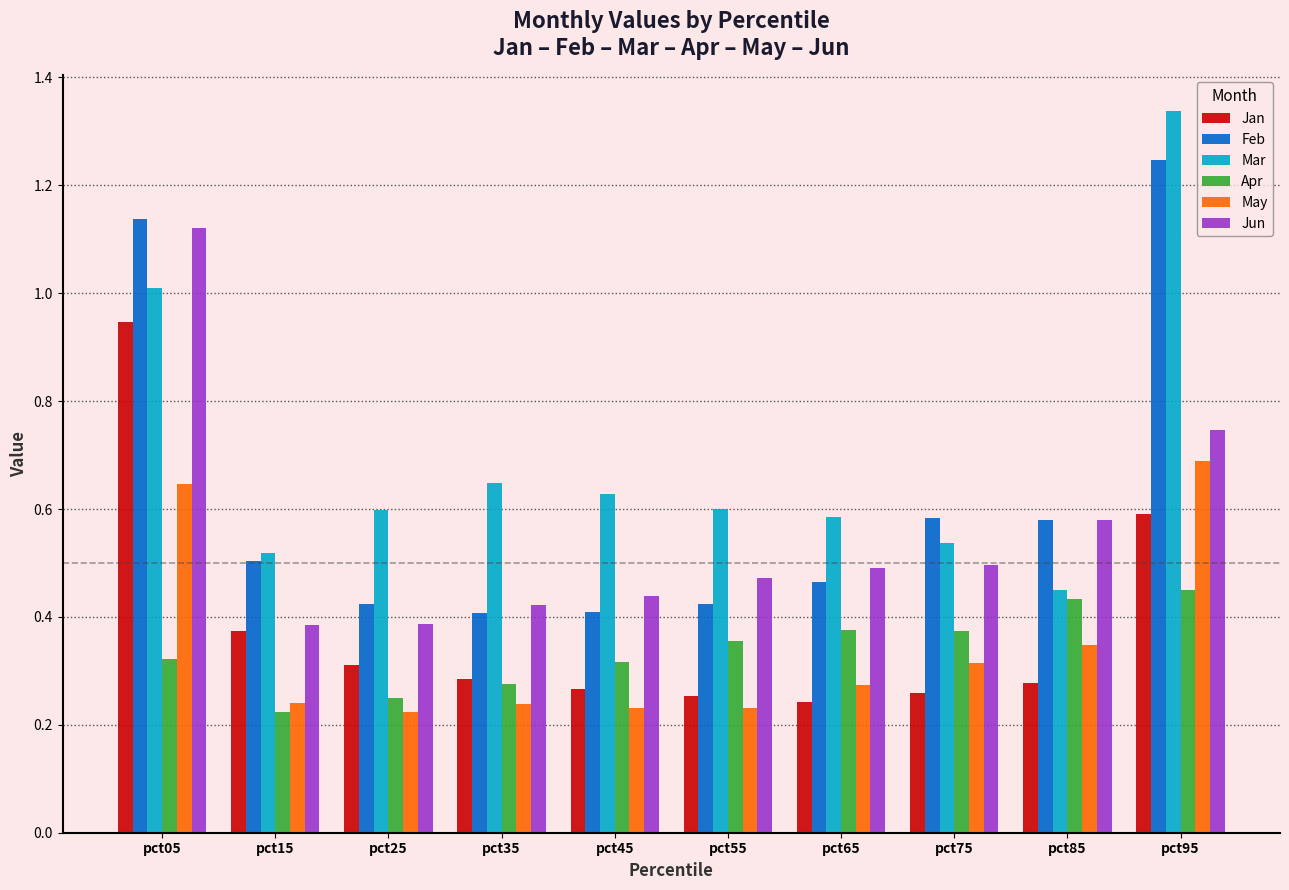

What is the sum of all Jun values?

5.5